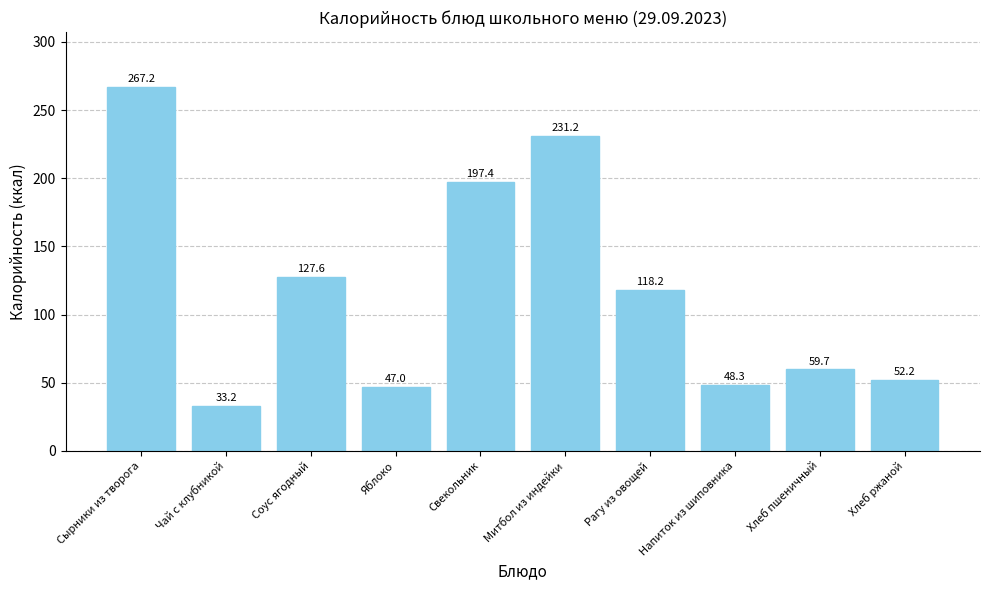

List the labels in order of value, largest first.

Сырники из творога, Митбол из индейки, Свекольник, Соус ягодный, Рагу из овощей, Хлеб пшеничный, Хлеб ржаной, Напиток из шиповника, Яблоко, Чай с клубникой